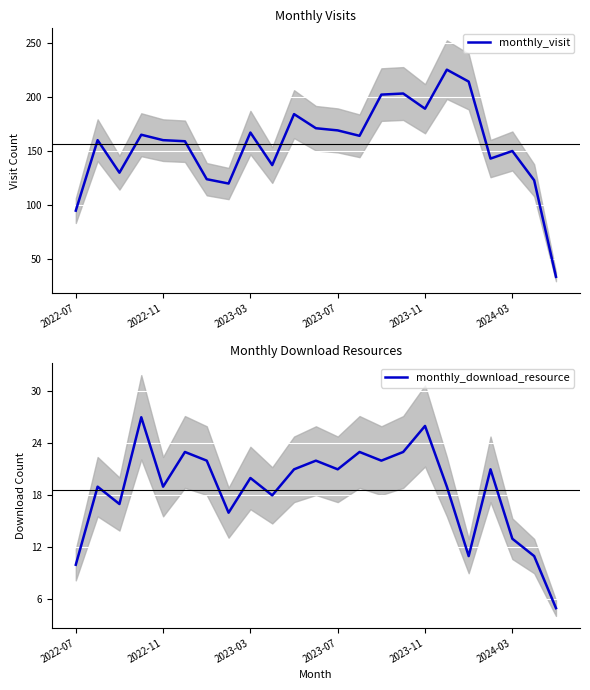

At how many categories does at least one series exceed 160?

11